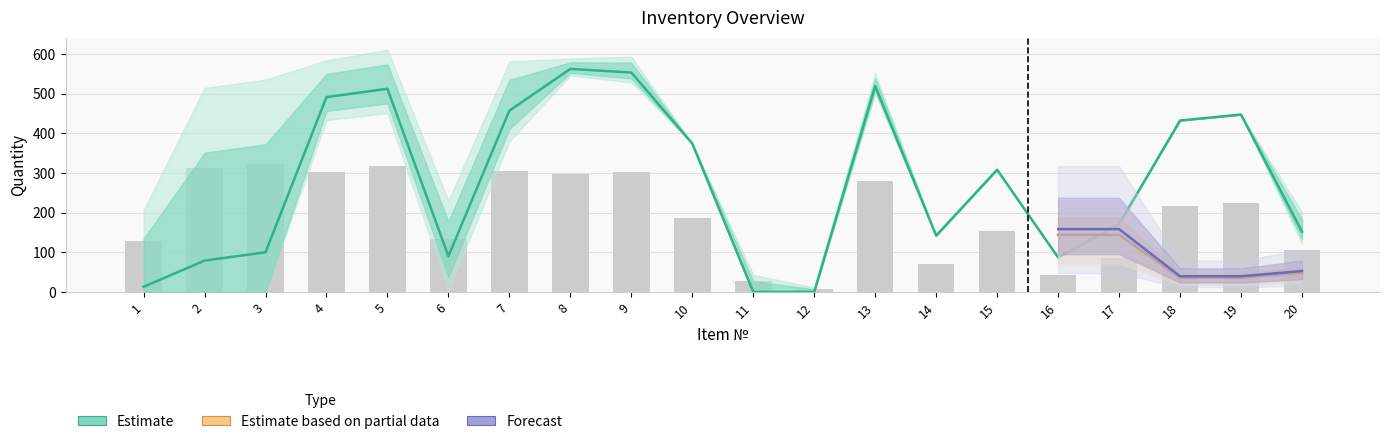

At which label does Остаток first exceed 308?

4